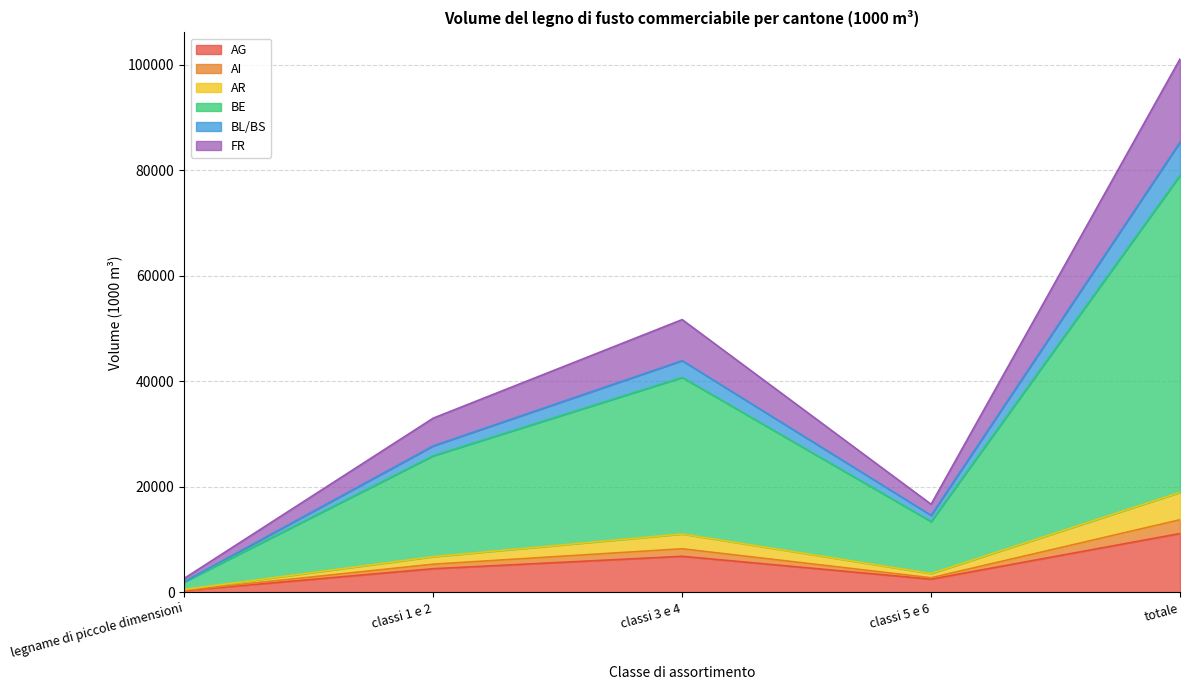

True or false: BL/BS and BE intersect in this chart.

False